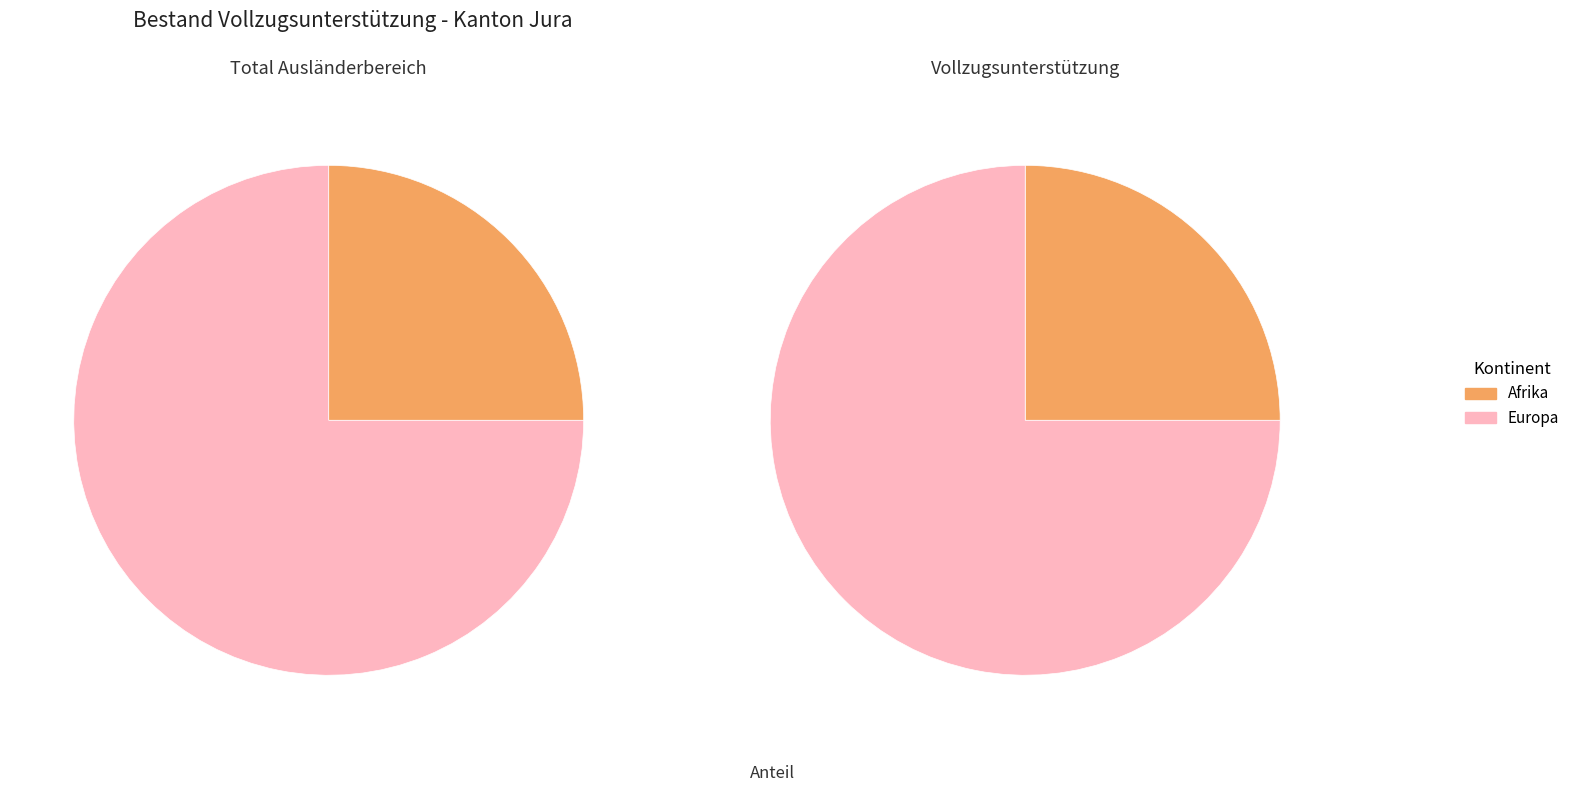

Which slice is the largest?

Europa